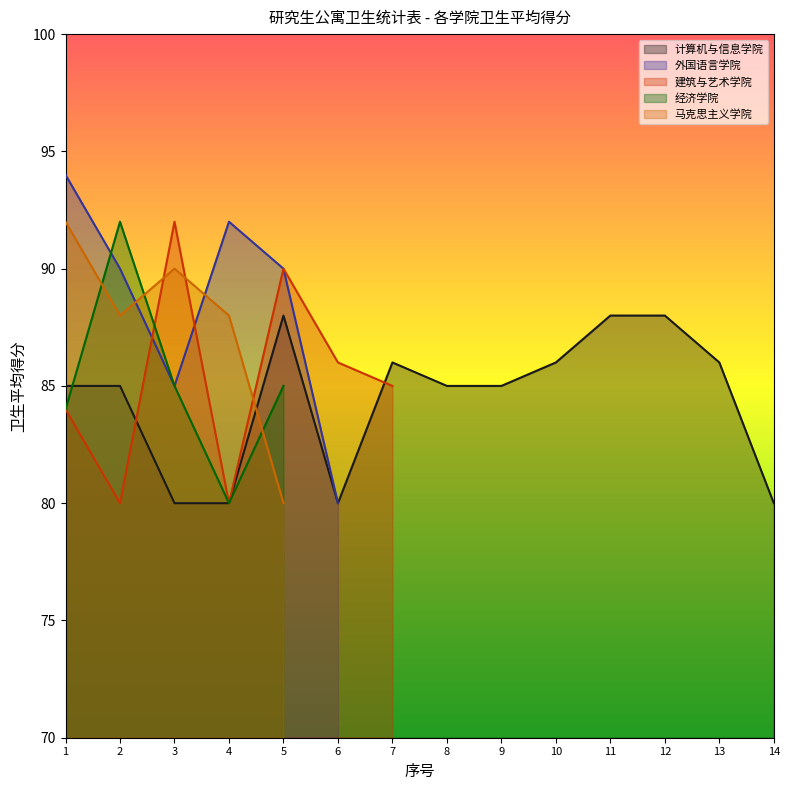

At which category does the chart reach its peak across all series?

1